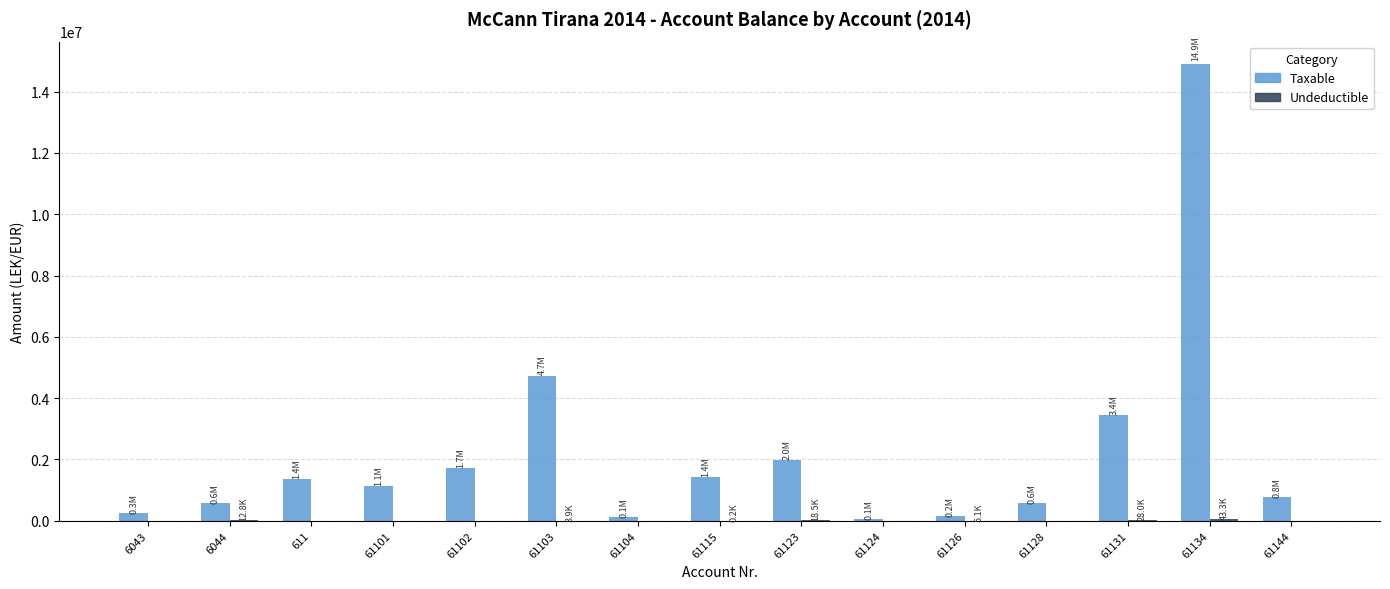

What is the sum of all Taxable values?

33231204.0